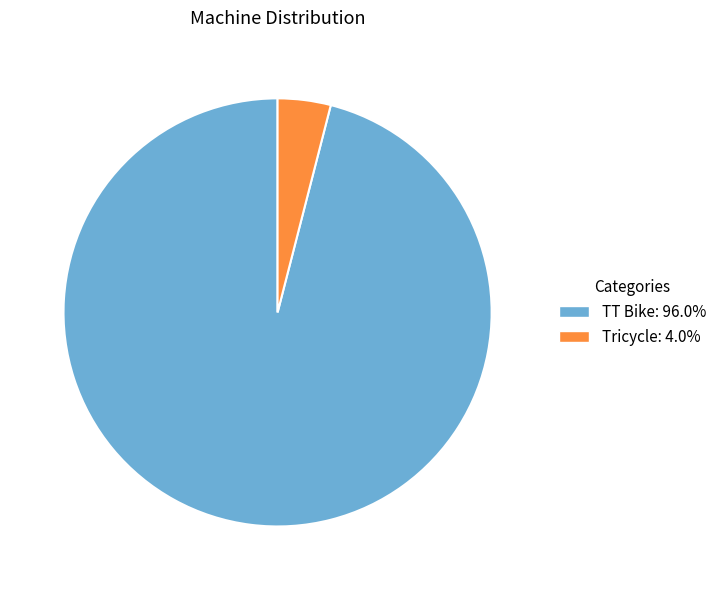

Is the sum of TT Bike: 96.0% and Tricycle: 4.0% greater than half?

Yes